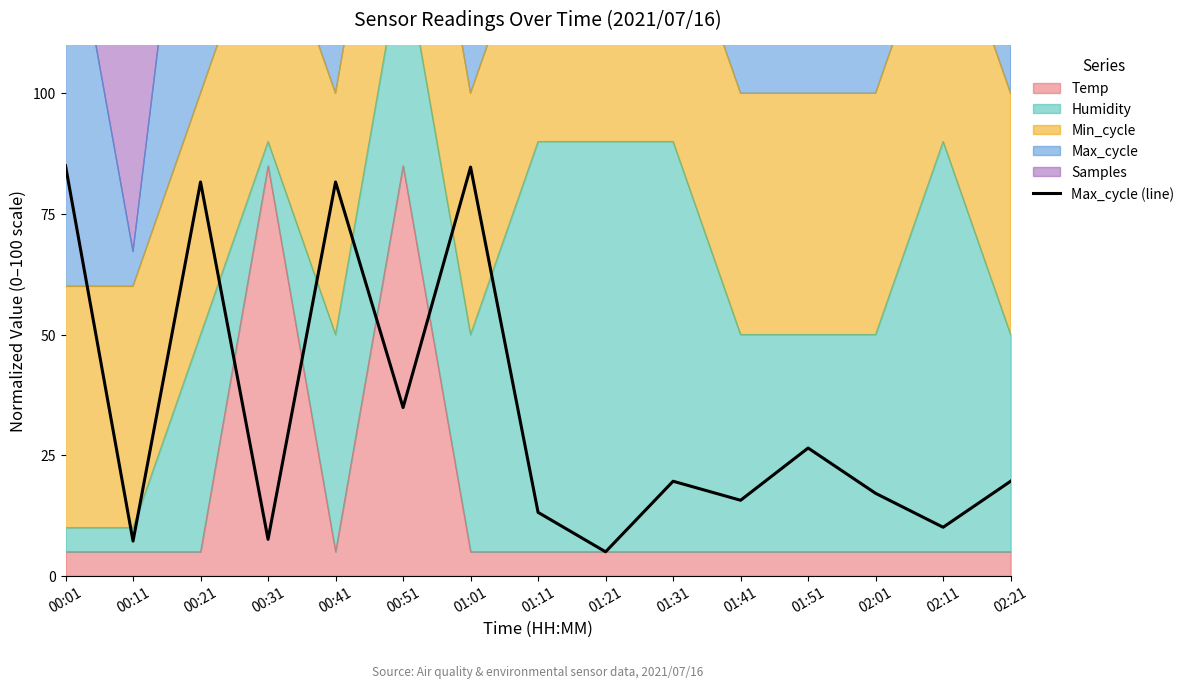

What is the difference between the maximum and second lowest values?

77.8